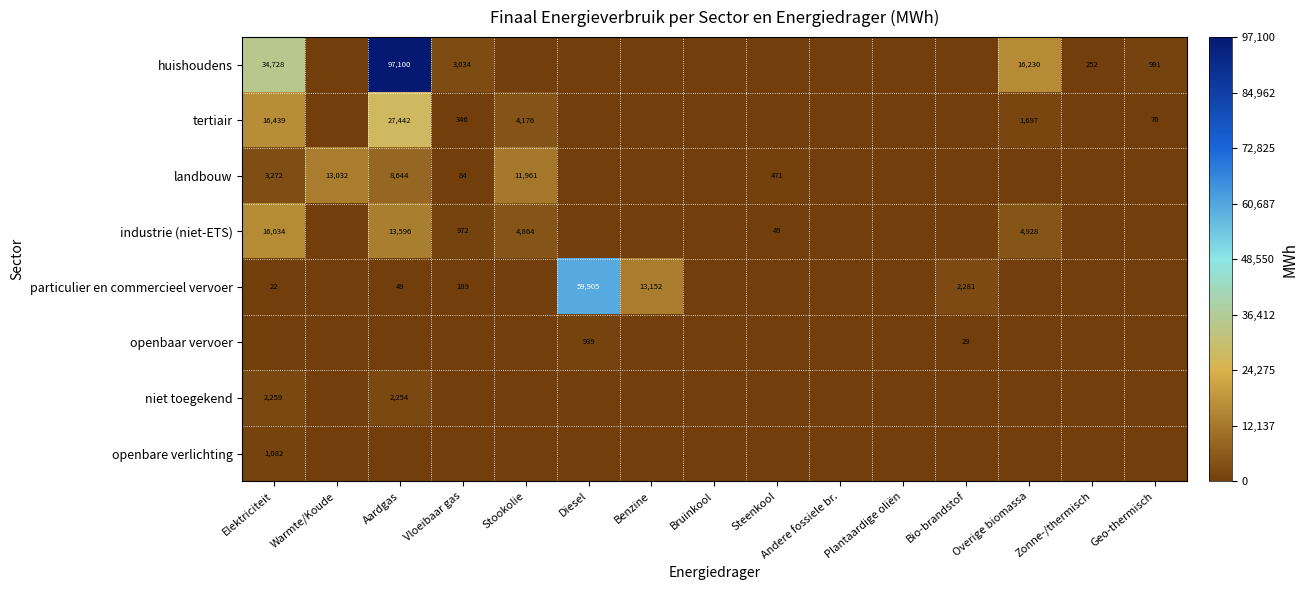

Is it true that openbare verlichting equals 694.1 at Geo-thermisch?

False